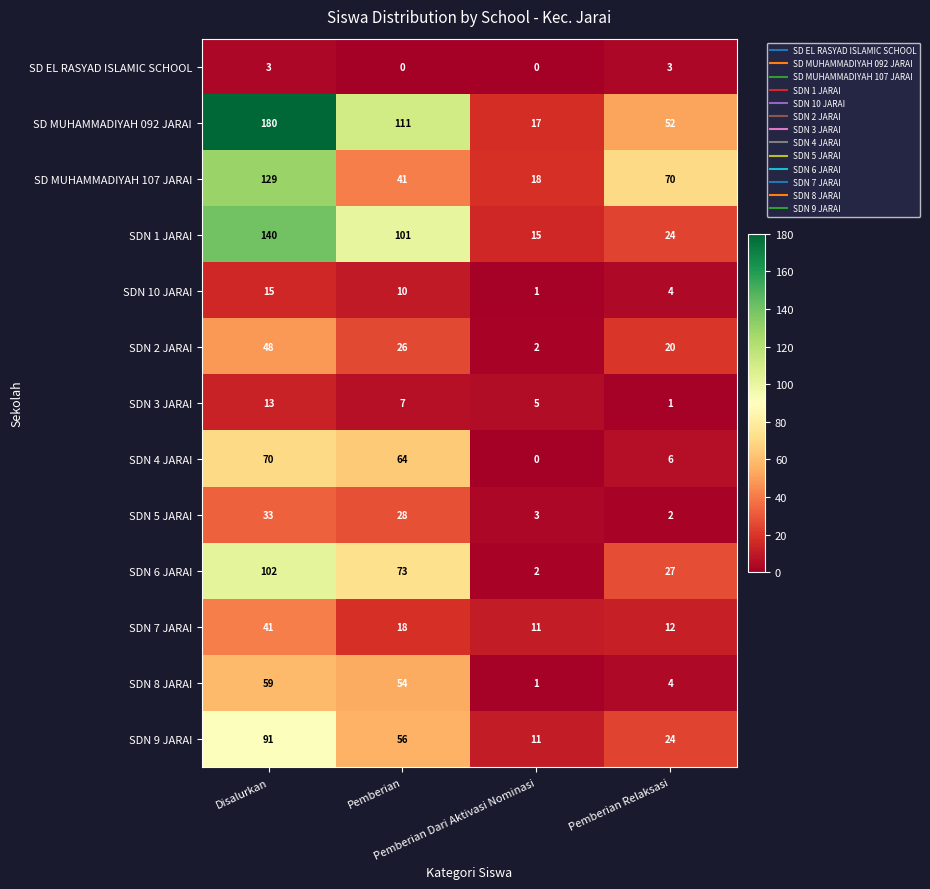

Which series has the largest range (max minus min)?

SD MUHAMMADIYAH 092 JARAI